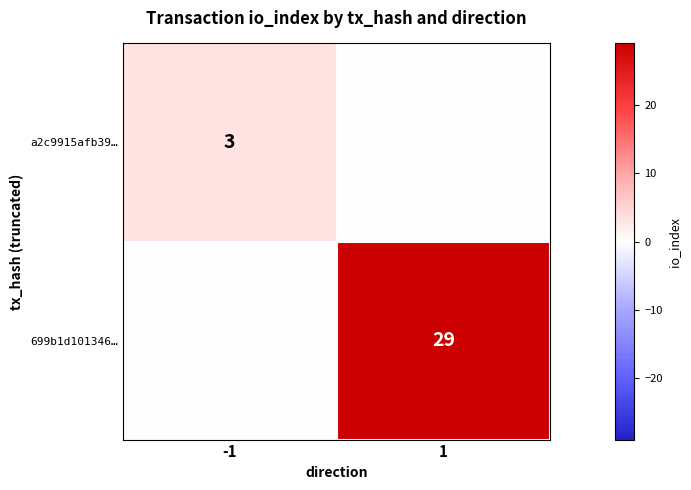

The 699b1d101346… series shows 29 at 1. True or false?

True